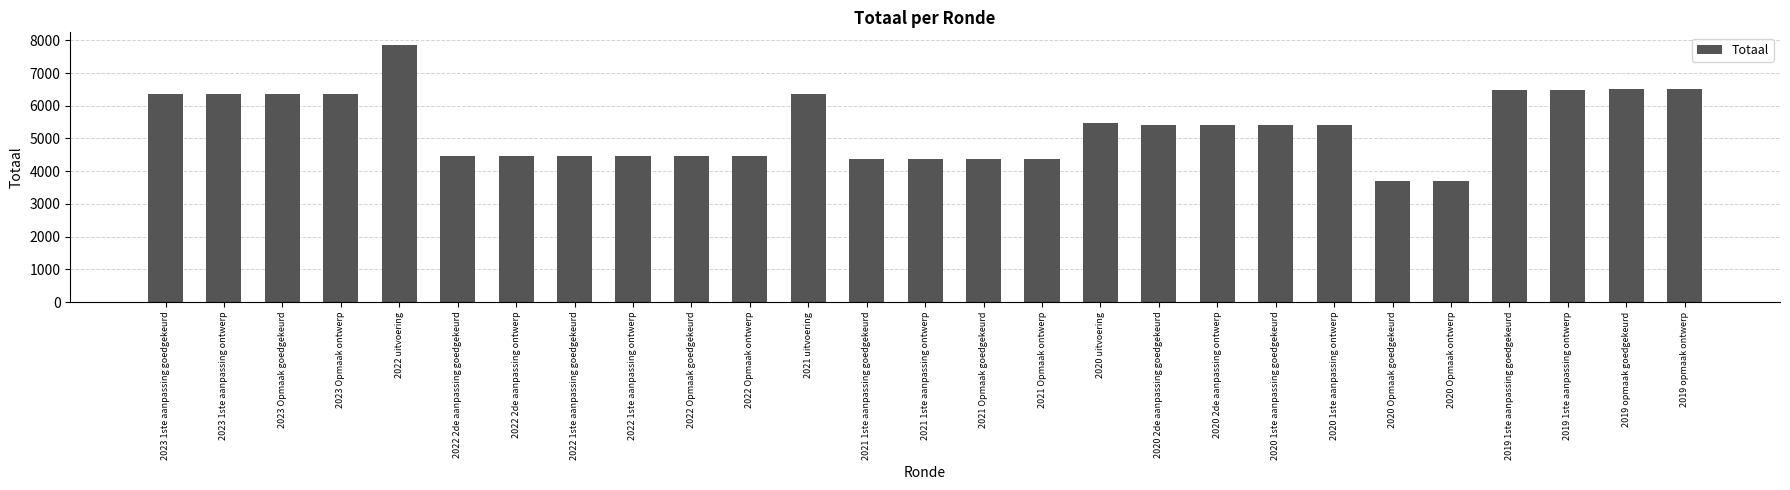

What is the difference between the maximum and minimum values?

4161